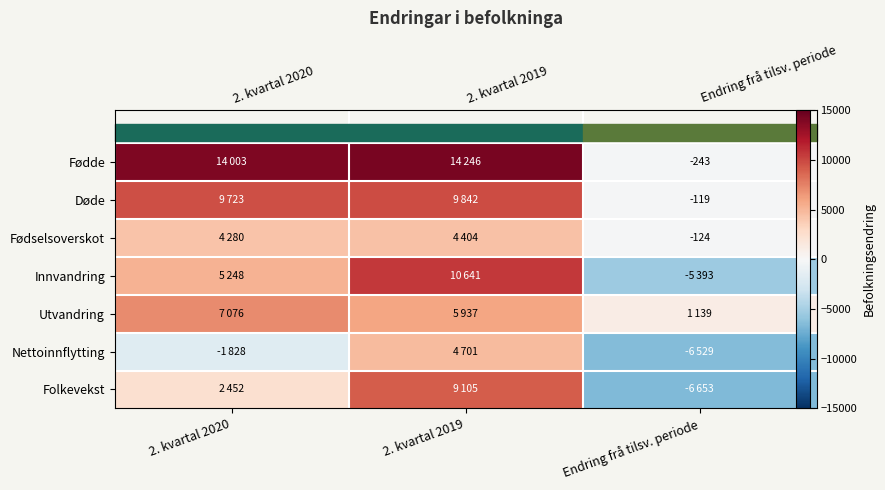

What is the minimum value for Folkevekst?

-6653